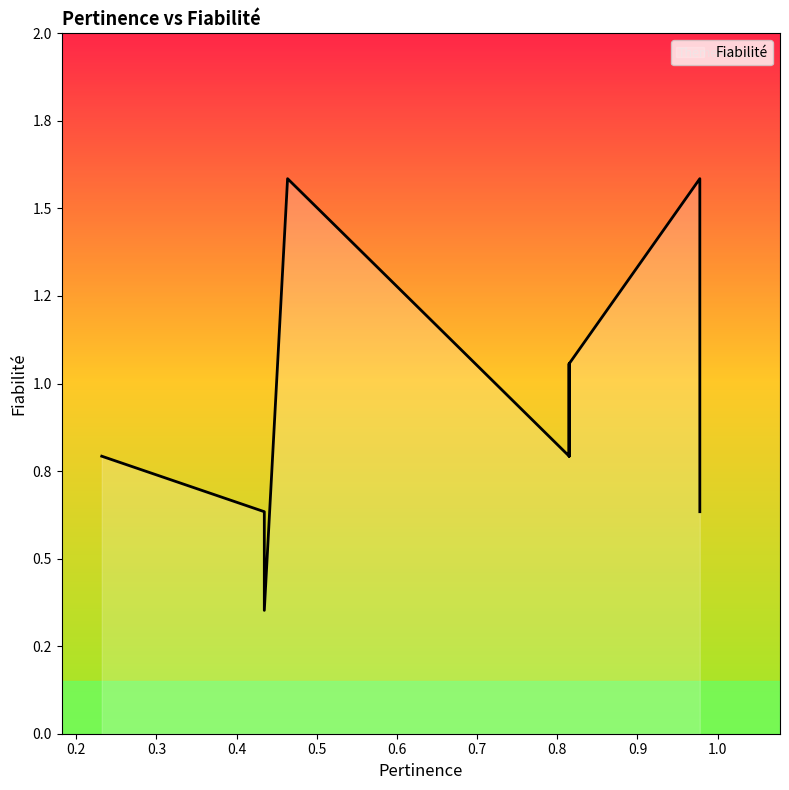

What value does the data have at 0.814802511851311?

0.8